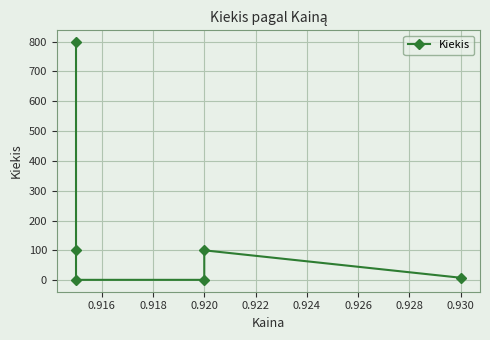

True or false: the data has more than 1 interior local peaks.

False